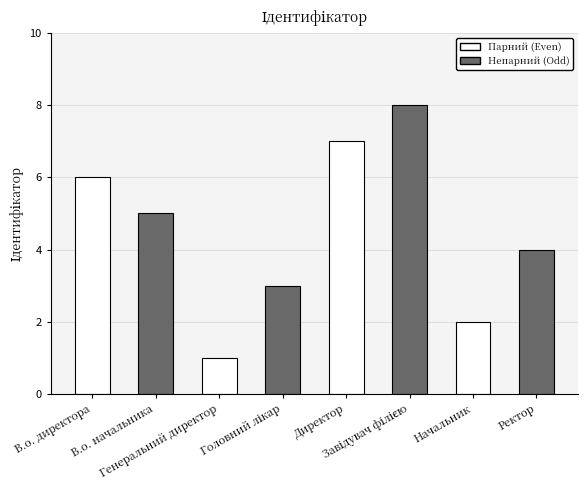

How many values are between 3 and 7?

5